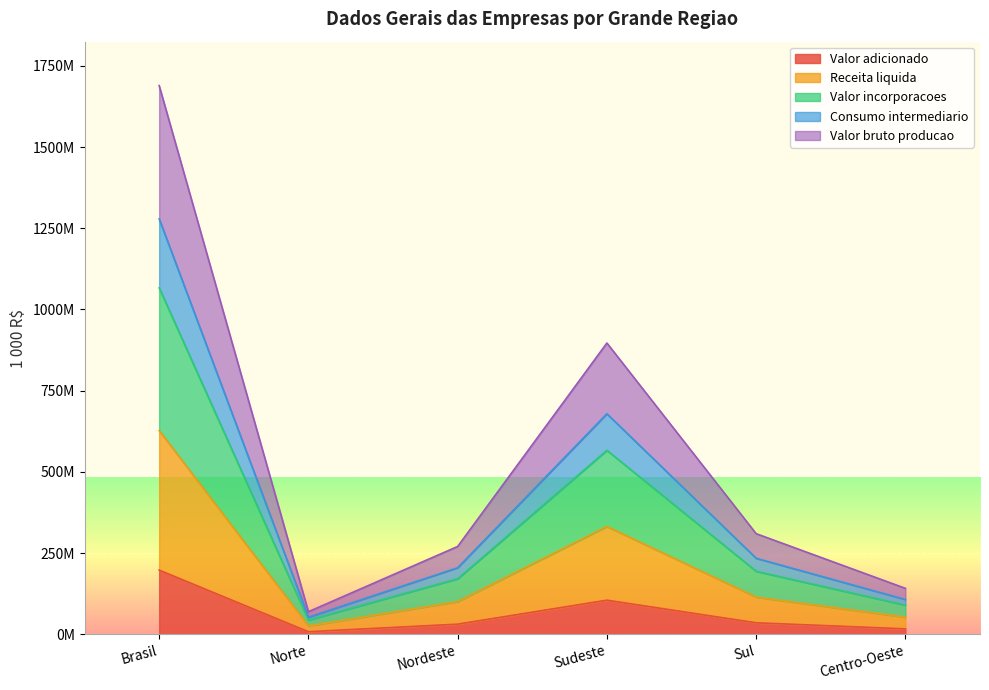

What is the label of the 2nd point from the left?

Norte